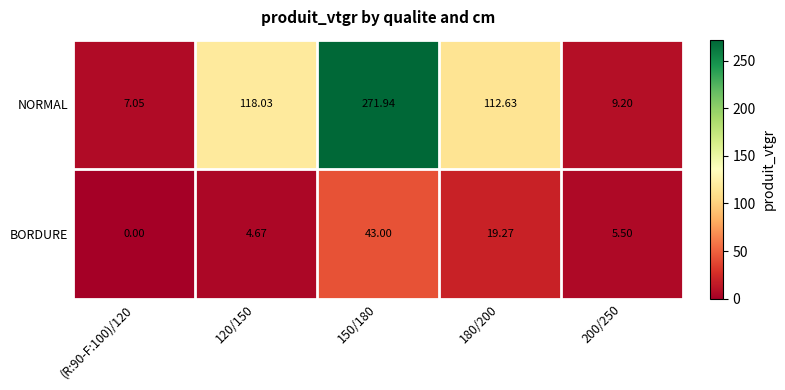

Which series has the largest total across all categories?

NORMAL